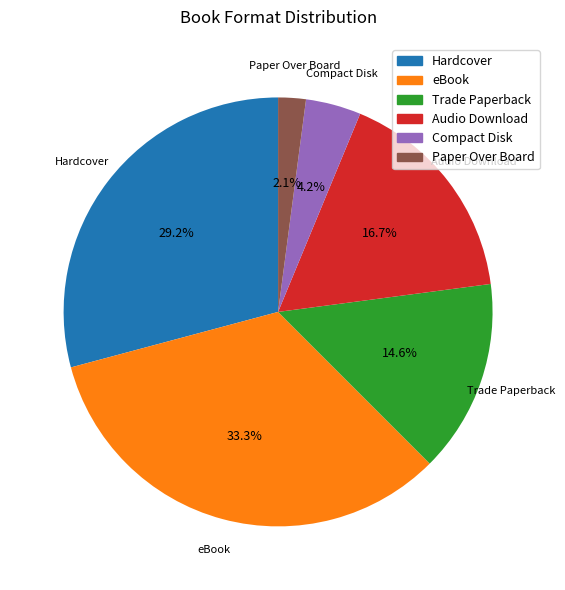

Which category has the smallest portion of the pie?

Paper Over Board